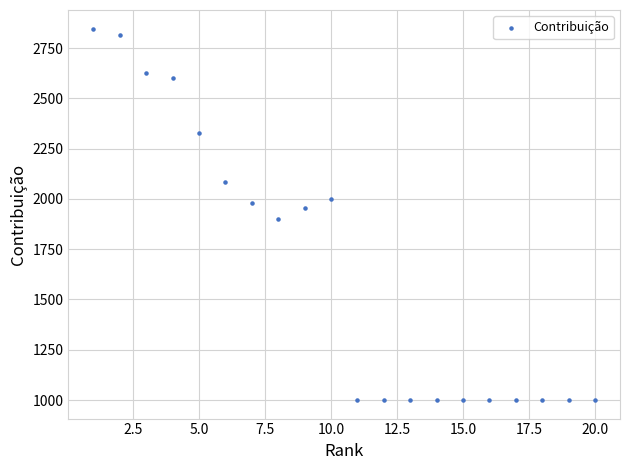

What is the range of Y values (max minus min)?

1847